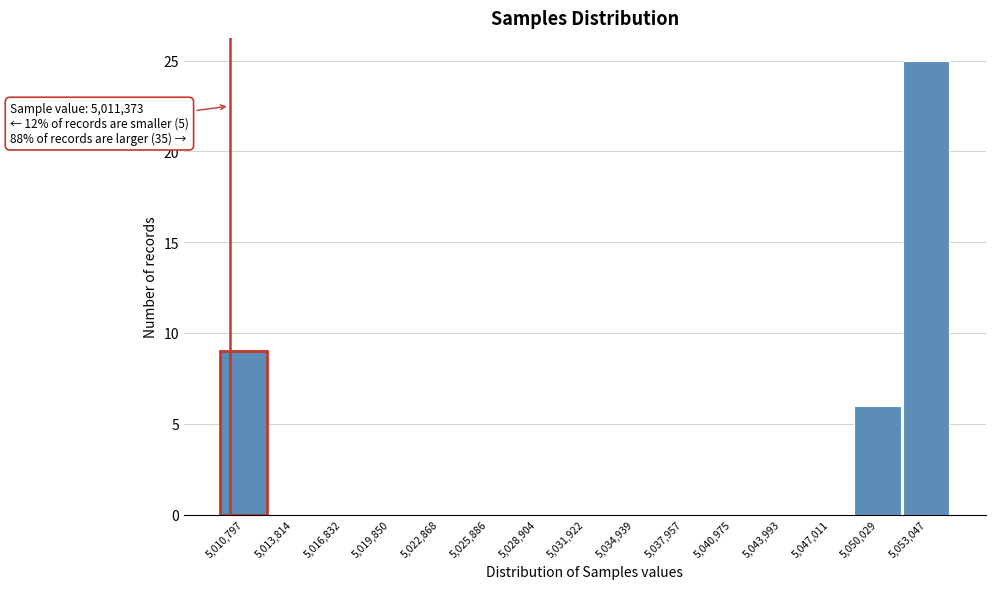

Reading left to right, list all the values displayed in this chart.

5,010,797=9	5,013,814=0	5,016,832=0	5,019,850=0	5,022,868=0	5,025,886=0	5,028,904=0	5,031,922=0	5,034,939=0	5,037,957=0	5,040,975=0	5,043,993=0	5,047,011=0	5,050,029=6	5,053,047=25